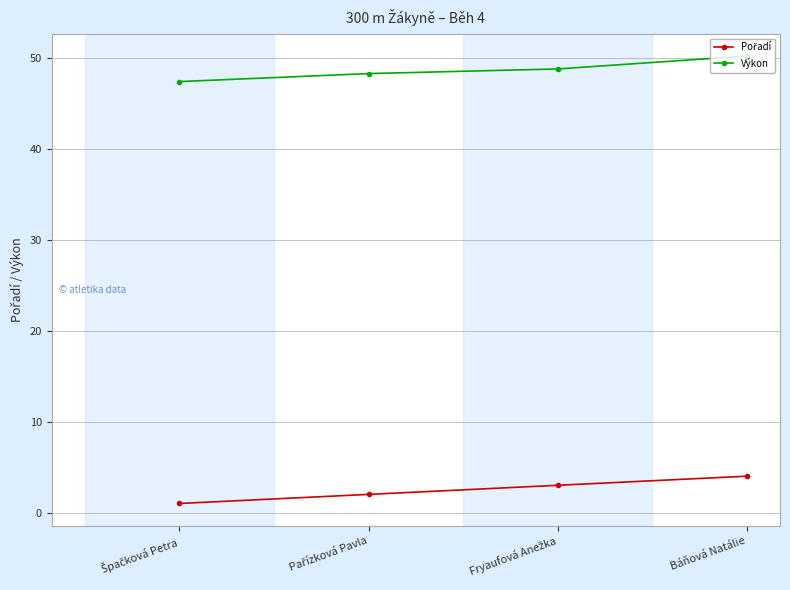

How many distinct data groups are displayed?

2